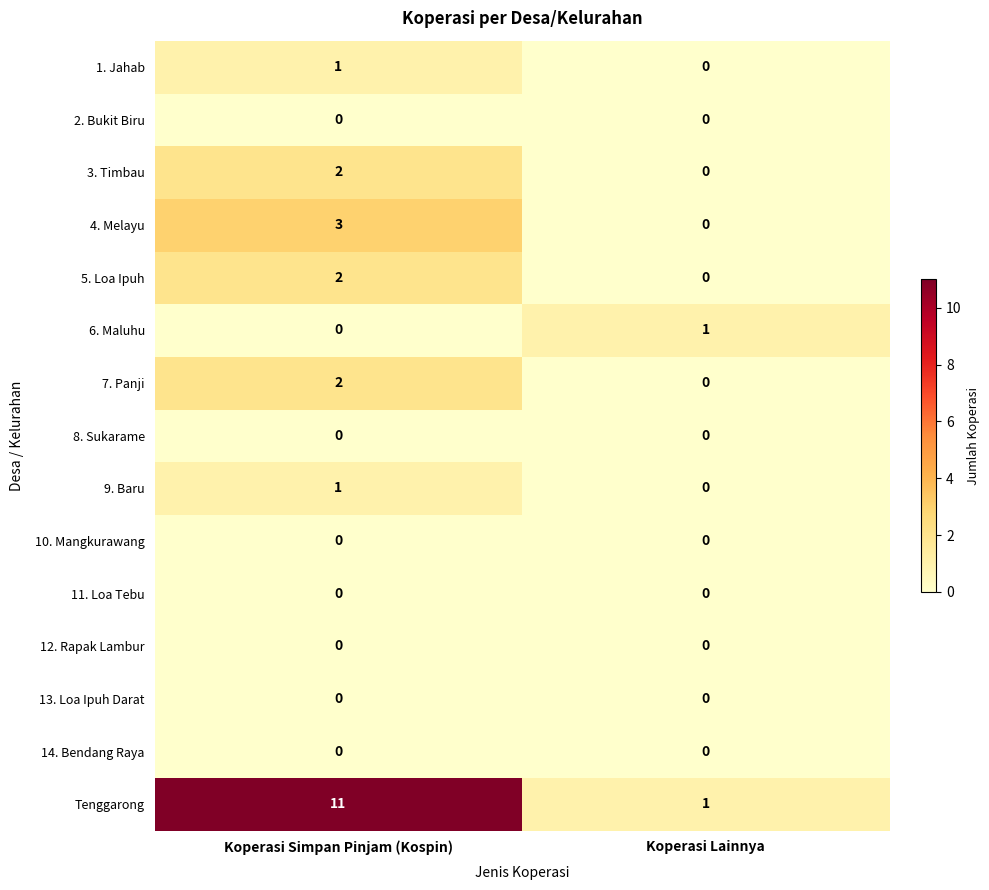

What is the sum of the Tenggarong values at Koperasi Lainnya and Koperasi Simpan Pinjam (Kospin)?

12